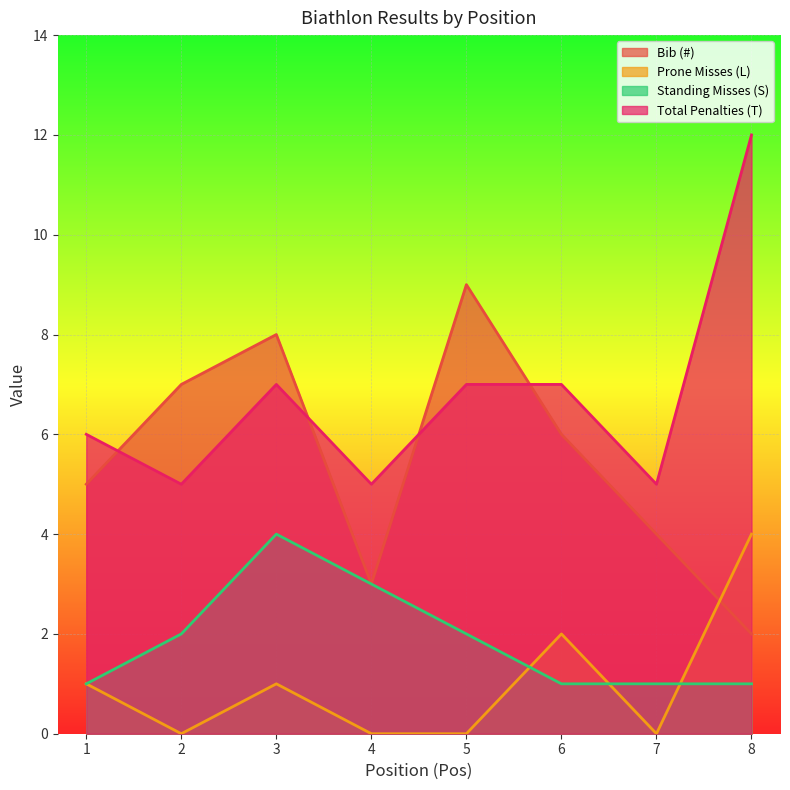

What are all the series names shown in the legend?

Bib (#), Prone Misses (L), Standing Misses (S), Total Penalties (T)